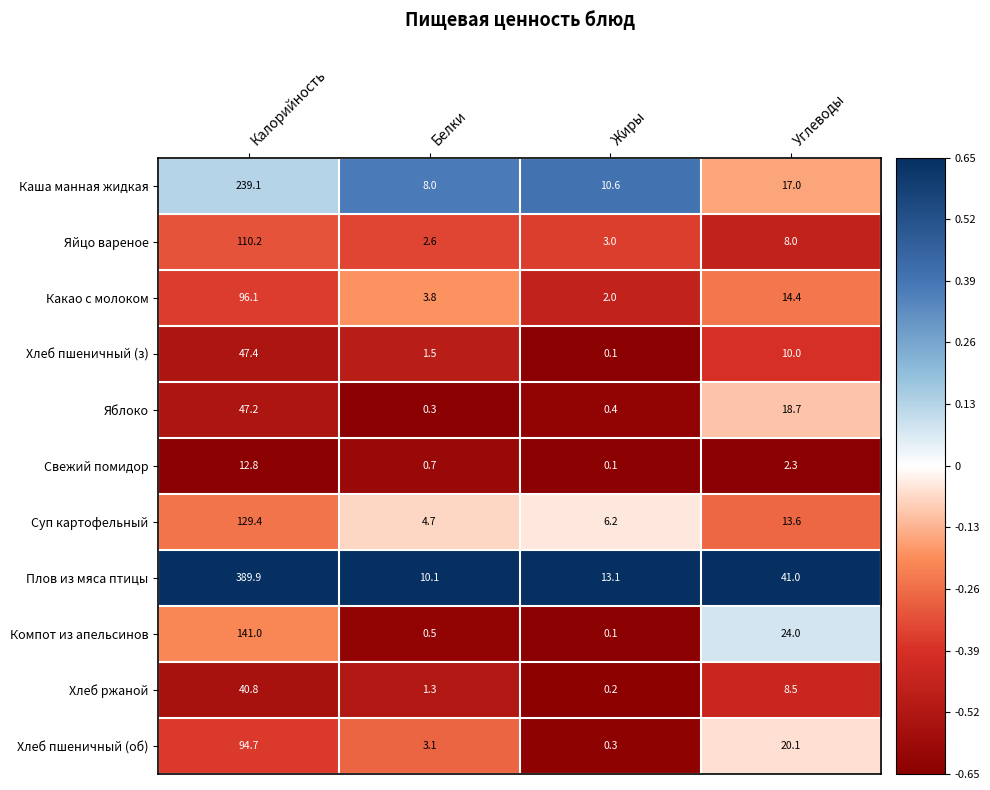

What is the total value across all series at Жиры?

36.1